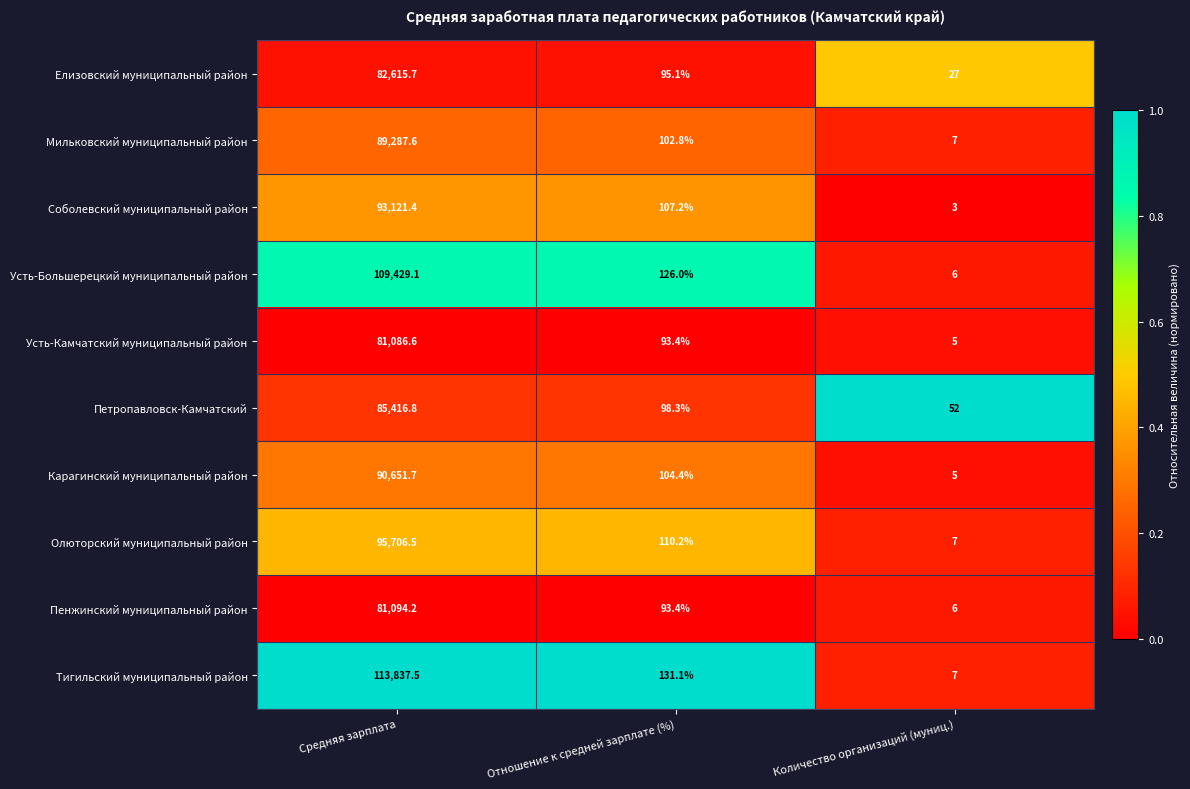

Which series has the widest spread of values?

Тигильский муниципальный район